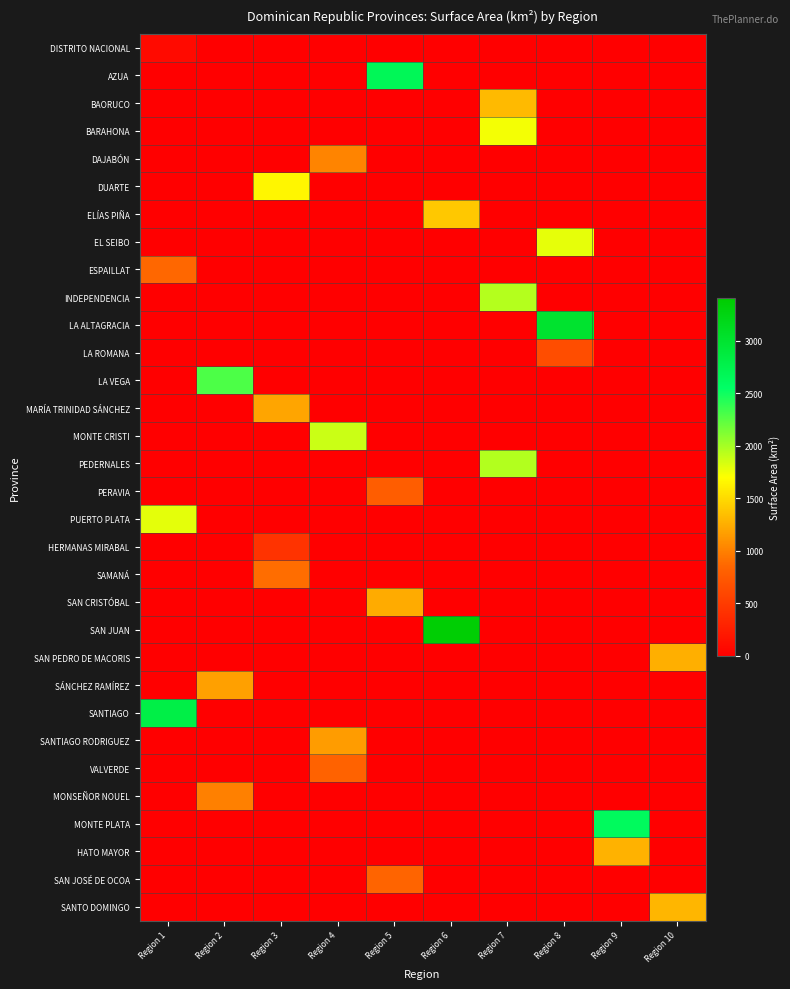

At Region 2, list the series in order from largest to smallest.

LA VEGA, SÁNCHEZ RAMÍREZ, MONSEÑOR NOUEL, DISTRITO NACIONAL, AZUA, BAORUCO, BARAHONA, DAJABÓN, DUARTE, ELÍAS PIÑA, EL SEIBO, ESPAILLAT, INDEPENDENCIA, LA ALTAGRACIA, LA ROMANA, MARÍA TRINIDAD SÁNCHEZ, MONTE CRISTI, PEDERNALES, PERAVIA, PUERTO PLATA, HERMANAS MIRABAL, SAMANÁ, SAN CRISTÓBAL, SAN JUAN, SAN PEDRO DE MACORIS, SANTIAGO, SANTIAGO RODRIGUEZ, VALVERDE, MONTE PLATA, HATO MAYOR, SAN JOSÉ DE OCOA, SANTO DOMINGO